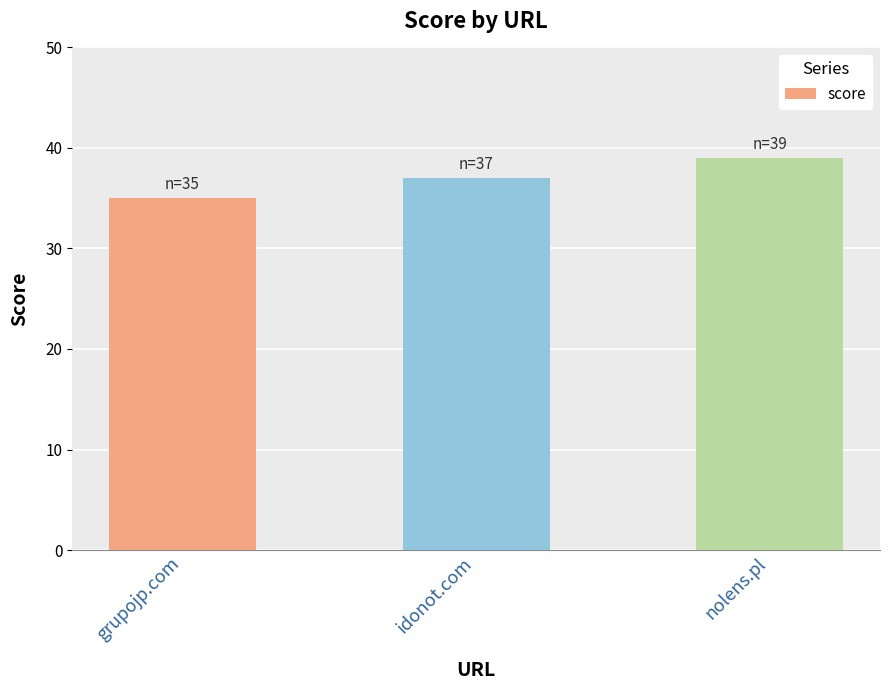

What is the difference between the values at grupojp.com and nolens.pl?

4